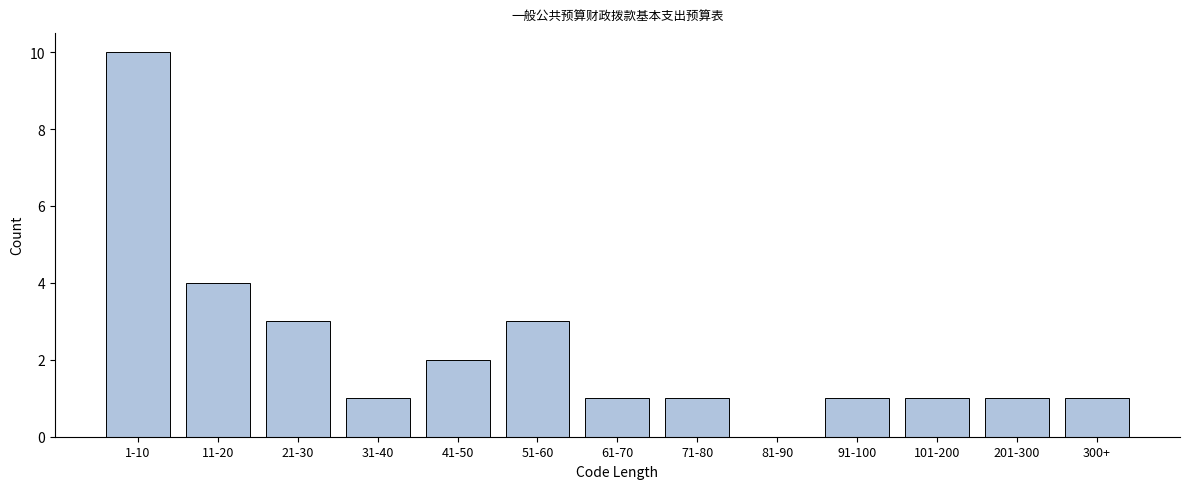

Reading left to right, transcribe all the data shown in this chart.

1-10=10	11-20=4	21-30=3	31-40=1	41-50=2	51-60=3	61-70=1	71-80=1	81-90=0	91-100=1	101-200=1	201-300=1	300+=1